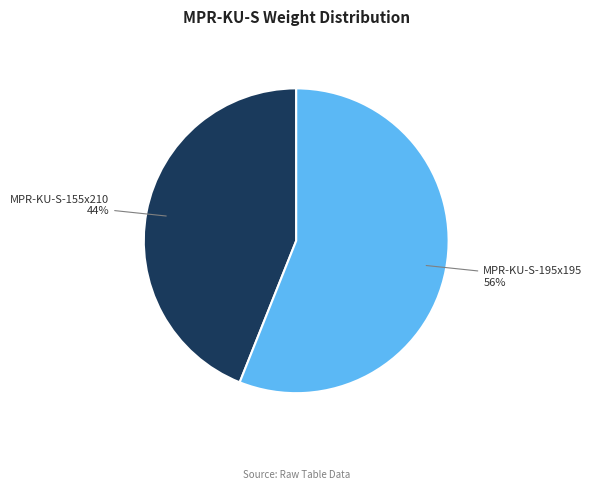

Is there a majority slice in this chart?

Yes